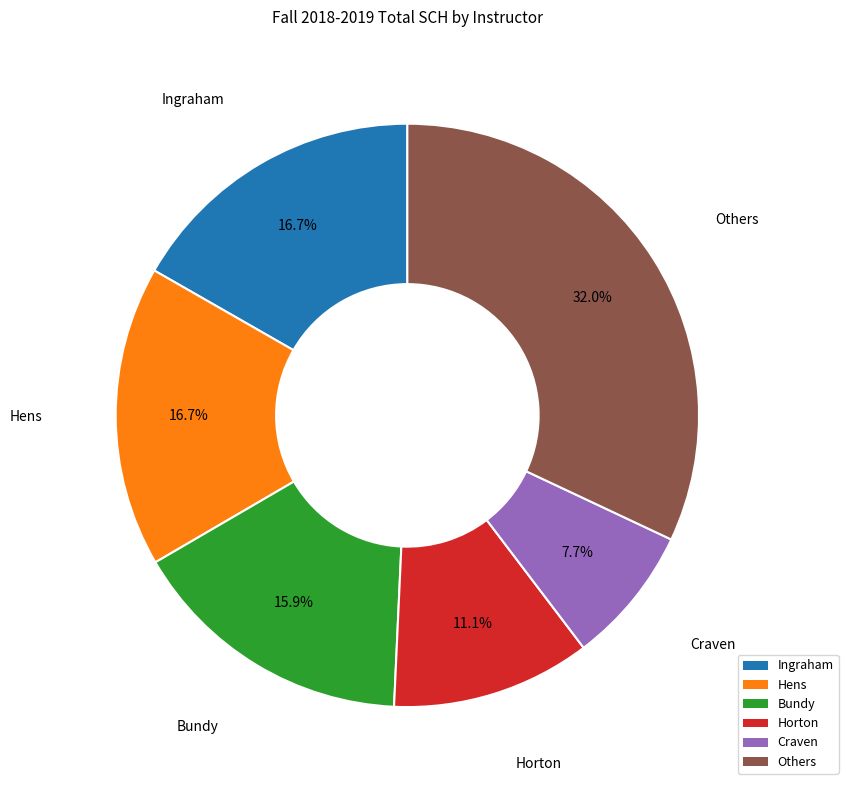

Is there any slice that represents more than half of the pie?

No